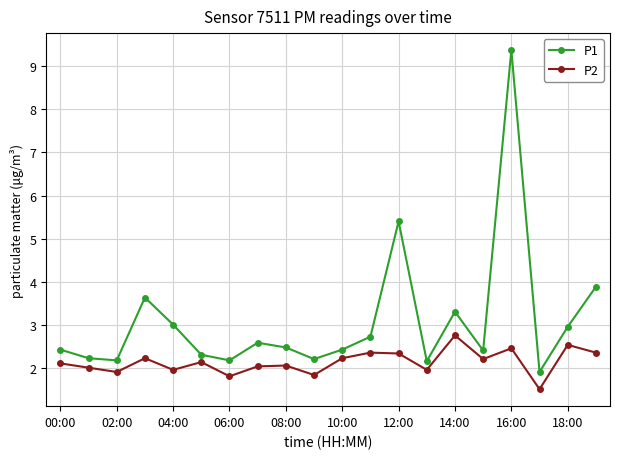

What is the sum of all P2 values?

42.6